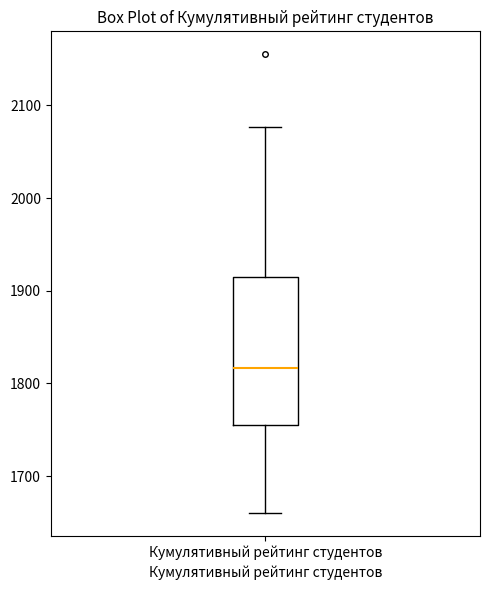

Read this box plot against the y-axis: the position of the median line, the range covered by the box, and the ends of both whiskers. The values are not printed on the chart, so give them approximately, as read against the axis.

median 1820, box 1750 to 1910, whiskers 1660 to 2080